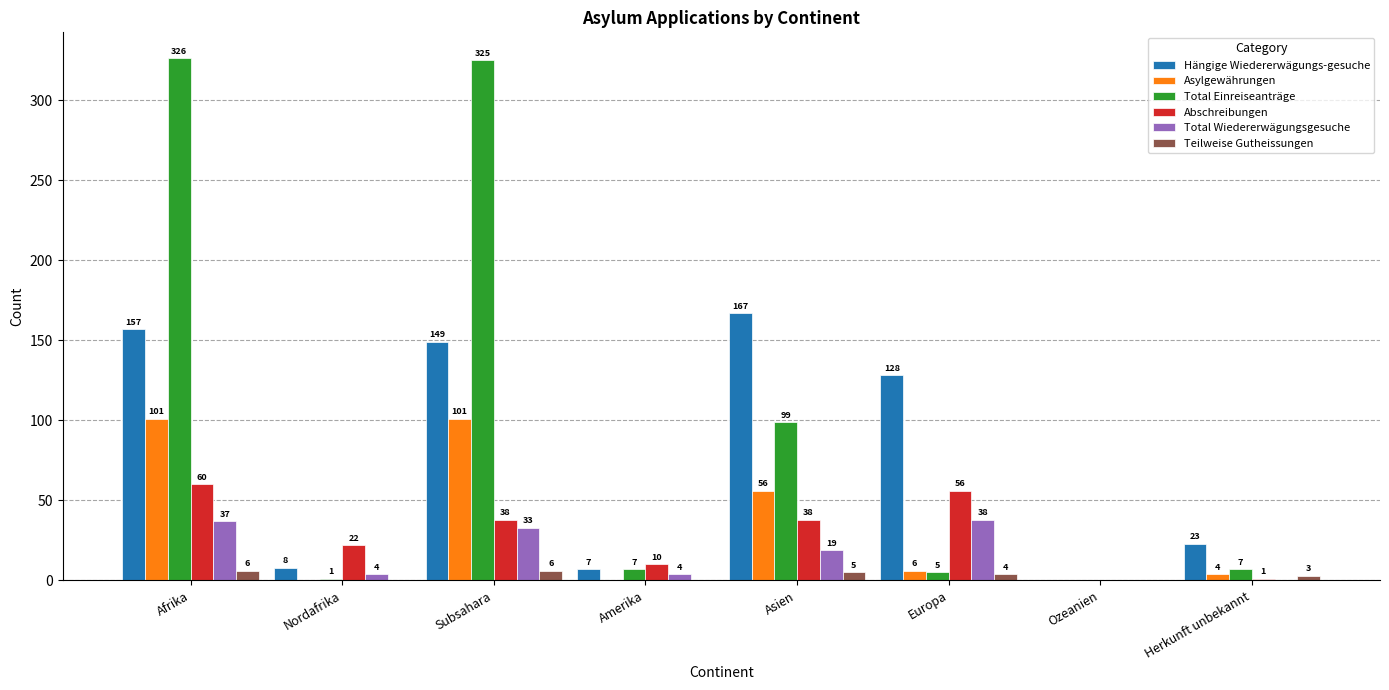

What is the sum of all Hängige Wiedererwägungs-gesuche values?

639